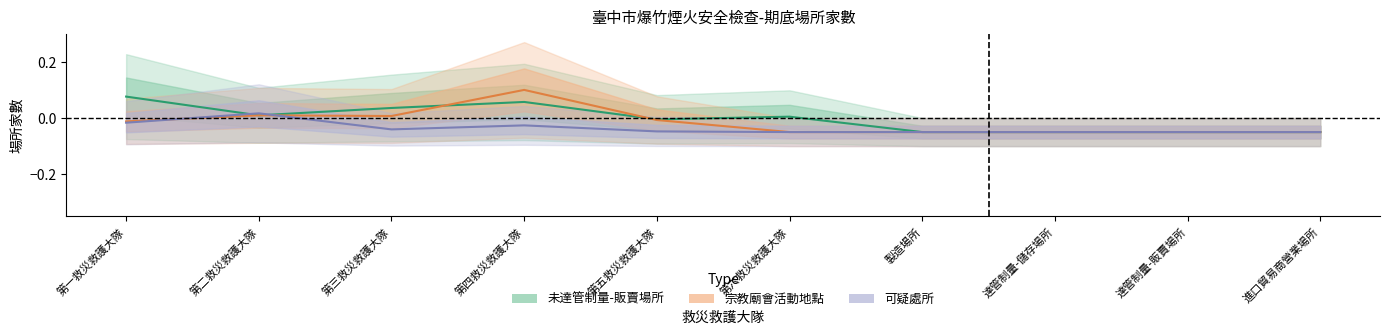

Where is the first local minimum for 宗教廟會活動地點?

第三救災救護大隊